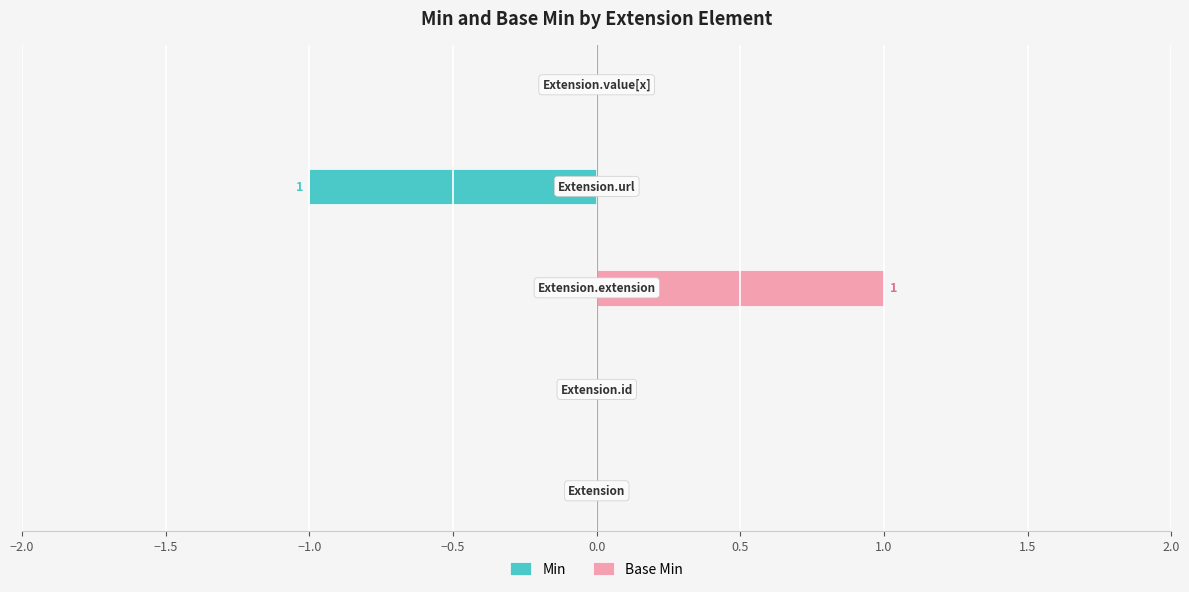

How many distinct data groups are displayed?

2